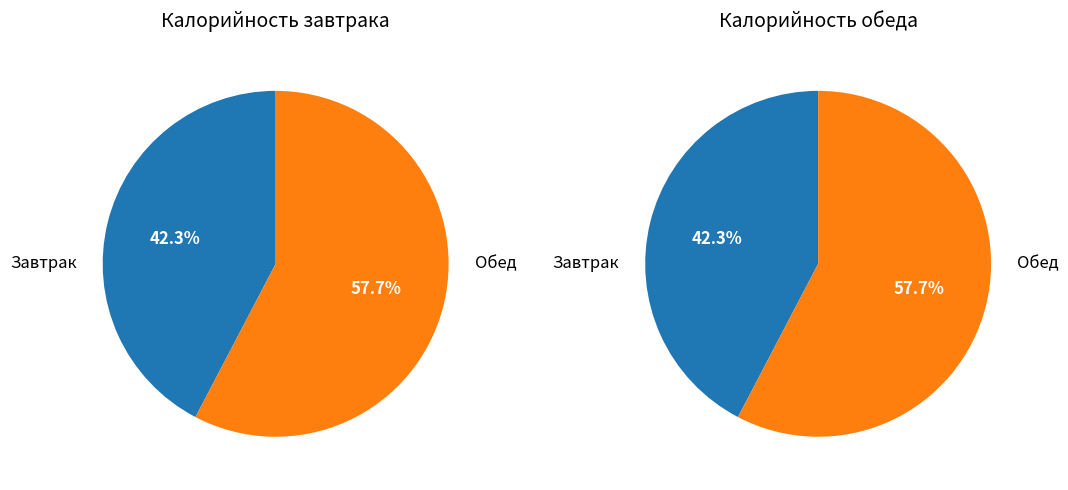

Is it true that Хлеб крестьянский (обед) is 1% of the pie?

False